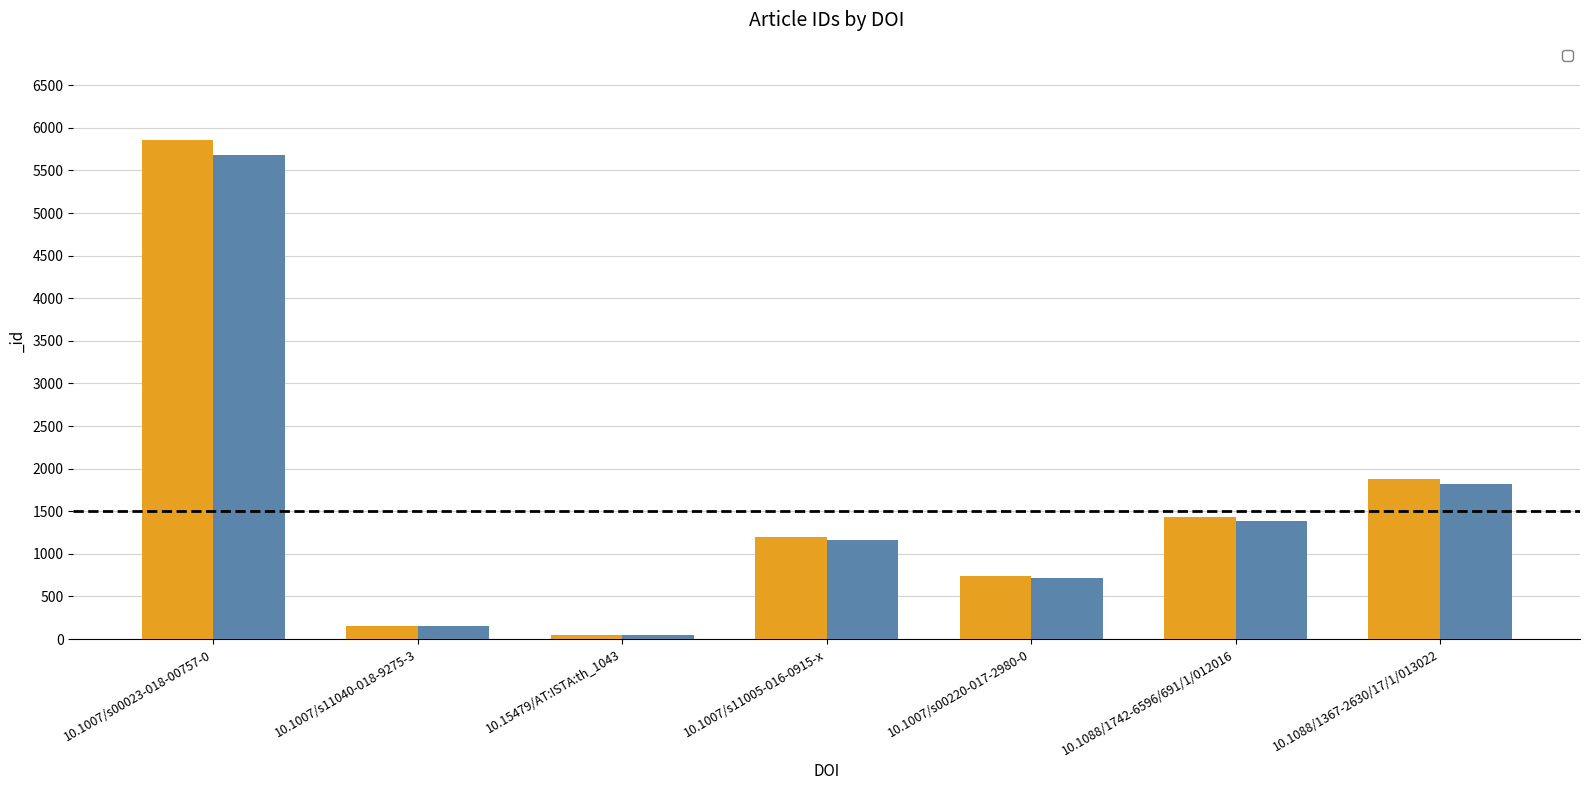

Reading left to right, list all the values displayed in this chart.

10.1007/s00023-018-00757-0=5856	10.1007/s11040-018-9275-3=154	10.15479/AT:ISTA:th_1043=52	10.1007/s11005-016-0915-x=1198	10.1007/s00220-017-2980-0=741	10.1088/1742-6596/691/1/012016=1428	10.1088/1367-2630/17/1/013022=1880